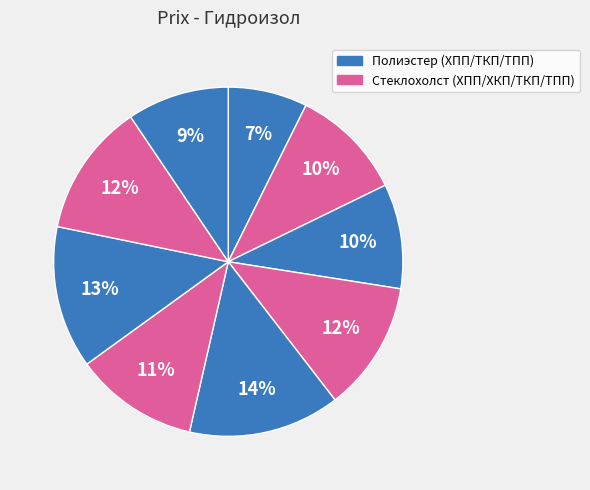

How many slices are in this pie chart?

9